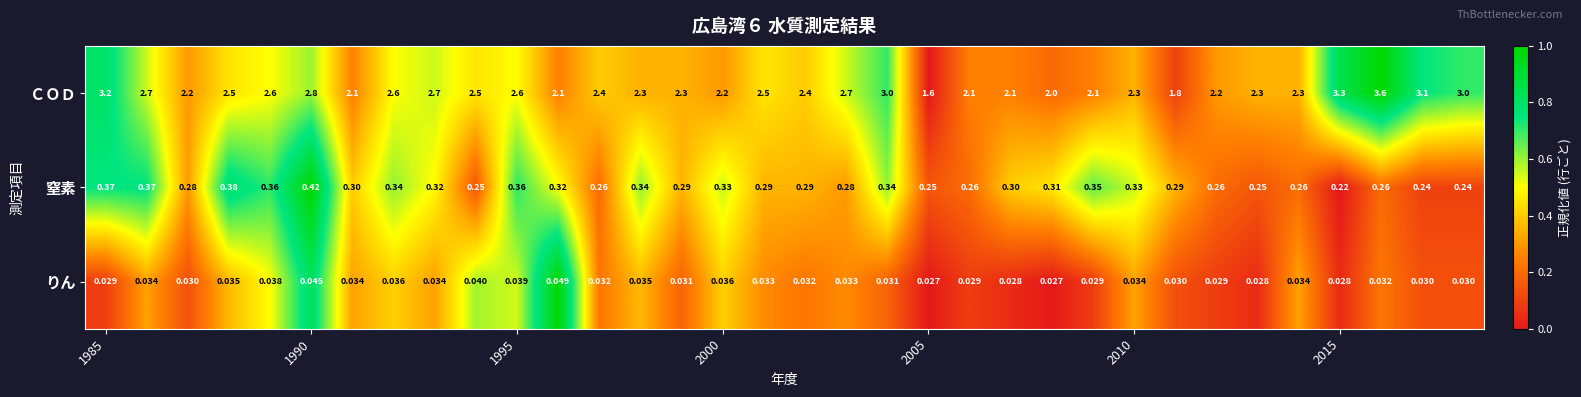

Which series has the largest total across all categories?

ＣＯＤ